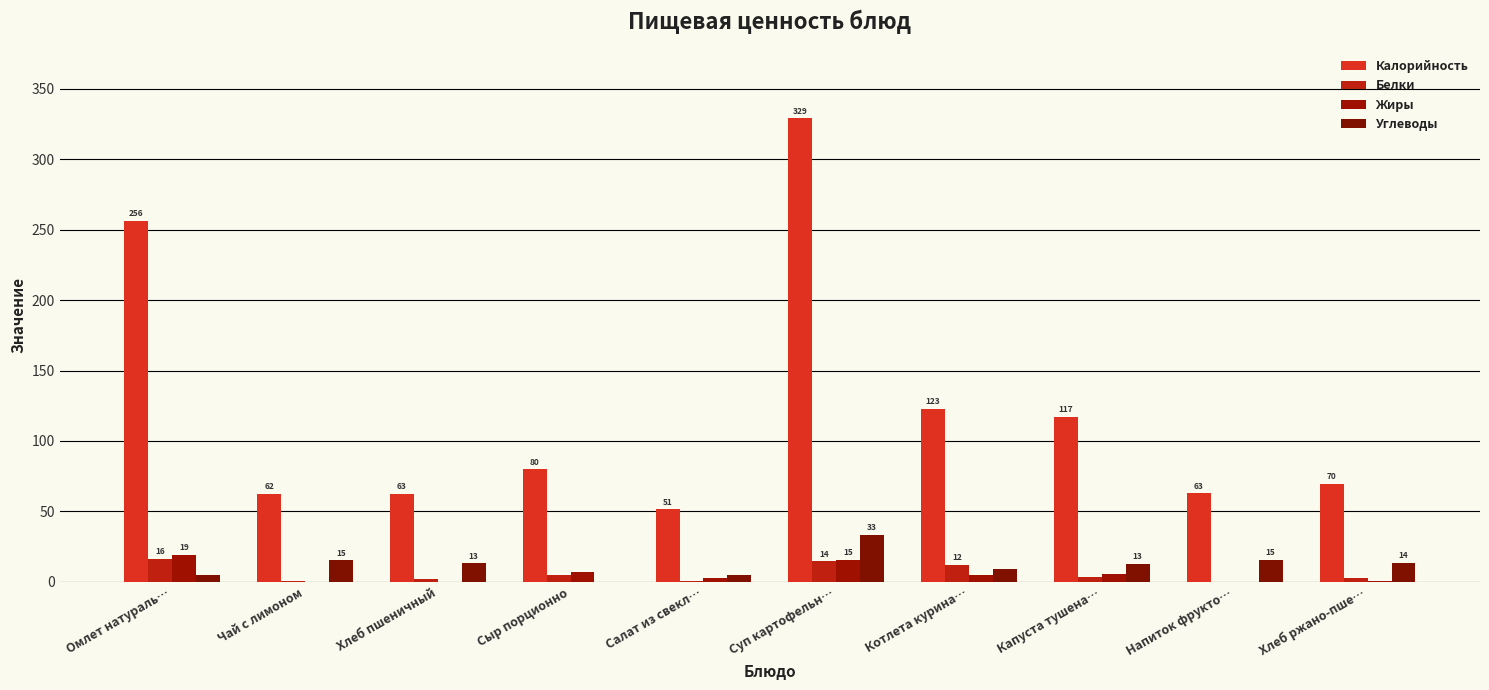

What is the sum of the Углеводы values at Чай с лимоном and Котлета курина…?

24.2